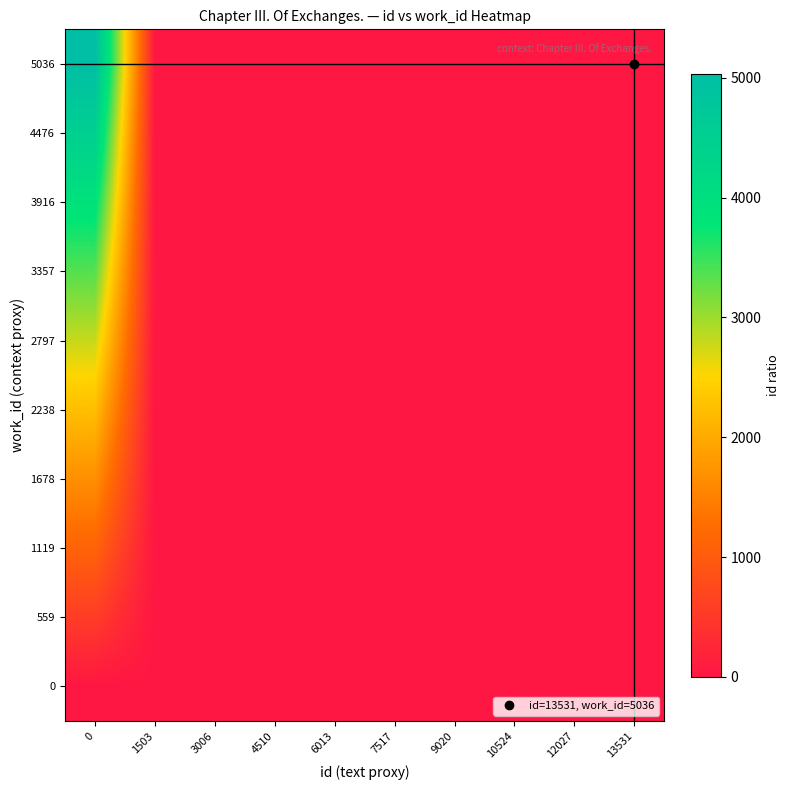

List the series in order of their peak value, highest first.

5036, 4476, 3916, 3357, 2797, 2238, 1678, 1119, 559, 0